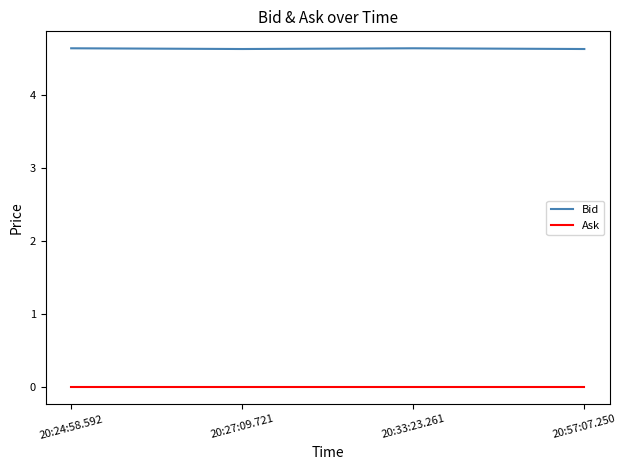

What is the spread (max minus min) of values at 20:27:09.721?

4.6